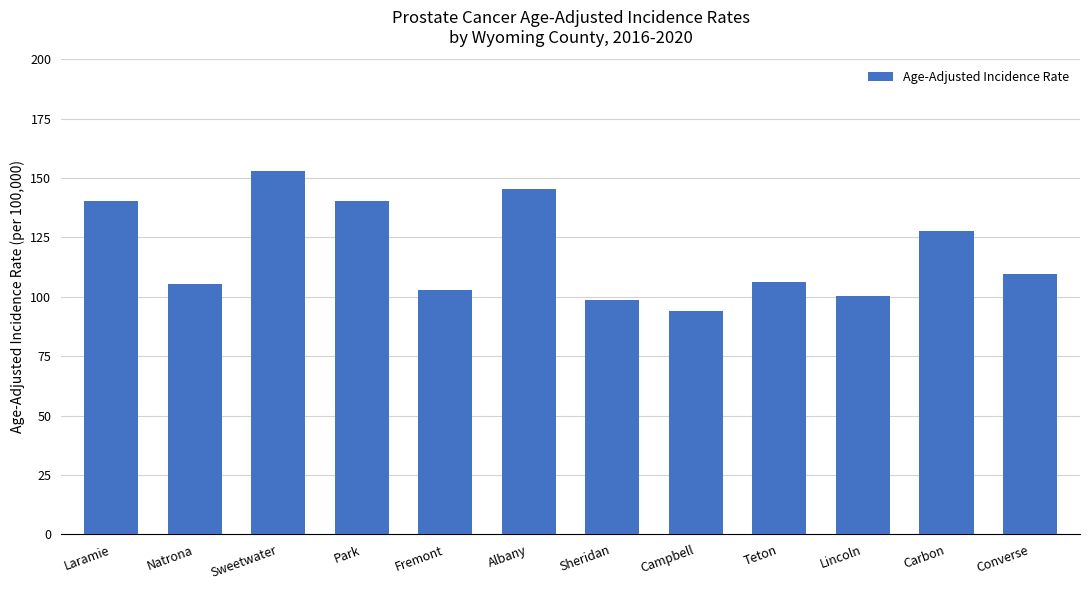

What is the sum of the values at Laramie and Sweetwater?

293.2